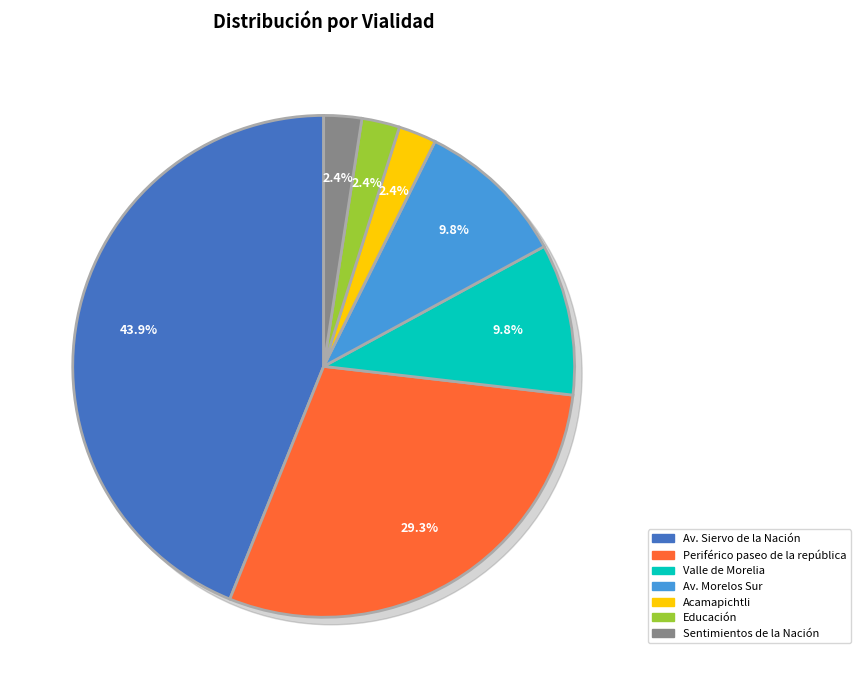

Is there any slice that represents more than half of the pie?

No